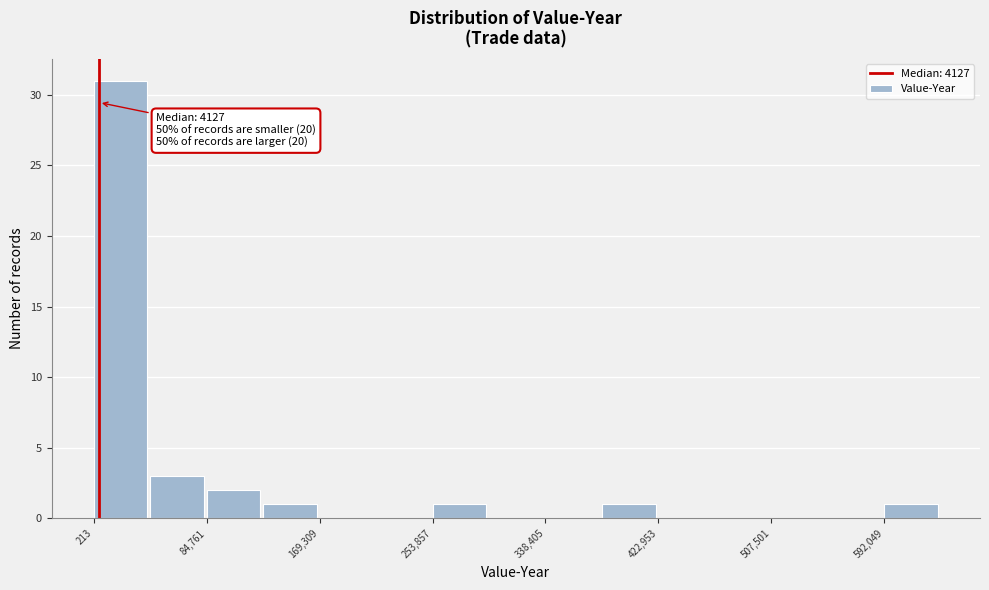

Which range on the x-axis has the tallest bar?

0 to 40000